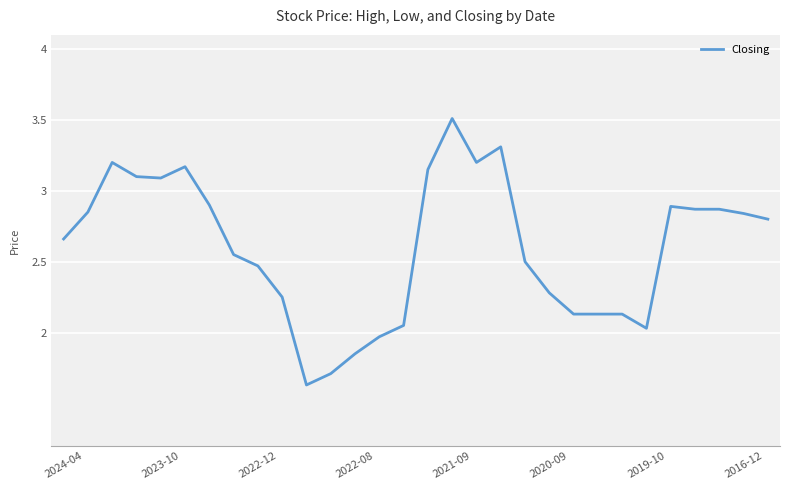

What is the maximum value shown in the chart?

3.5